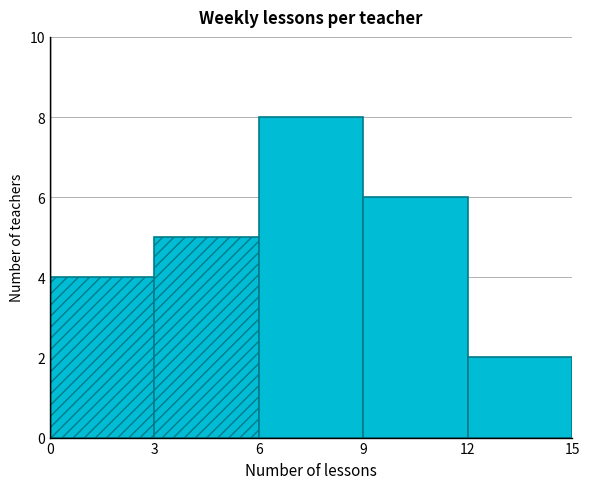

Which range on the x-axis has the tallest bar?

6 to 9